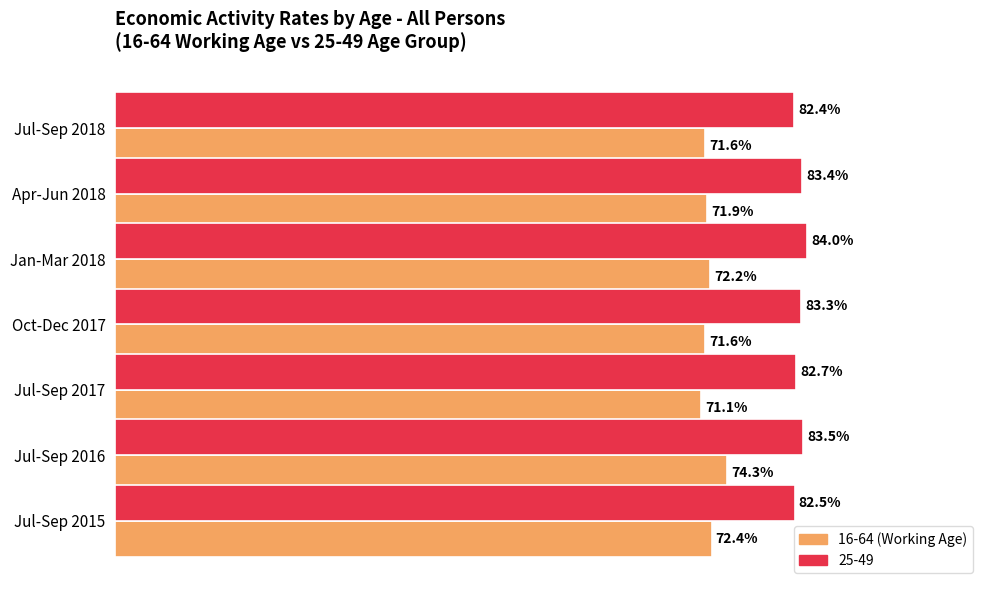

What are all the series names shown in the legend?

16-64 (Working Age), 25-49